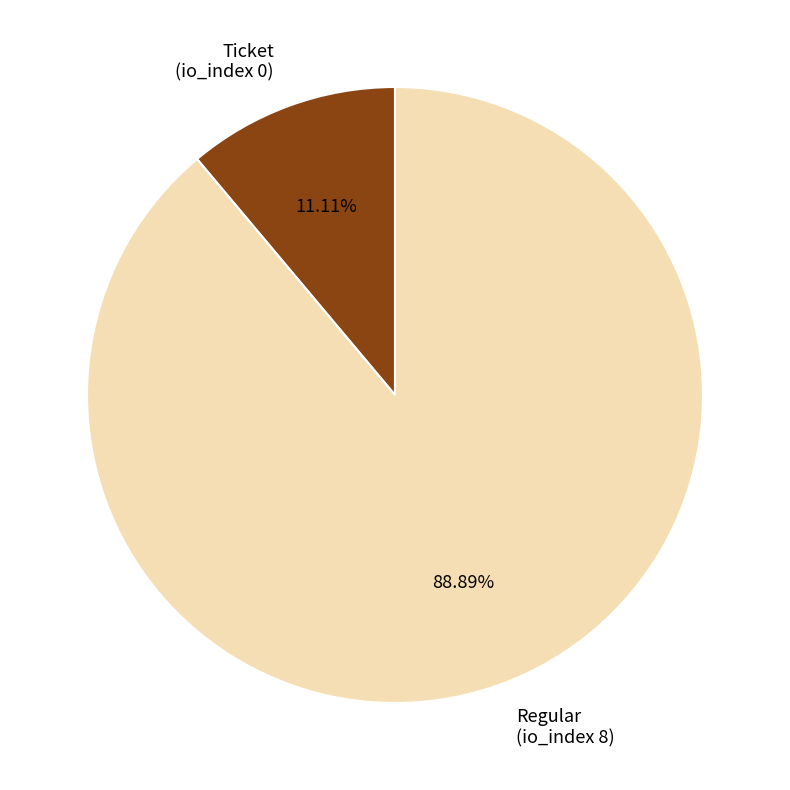

Combined, do Regular (io_index 8) and Ticket (io_index 0) account for over 50%?

Yes